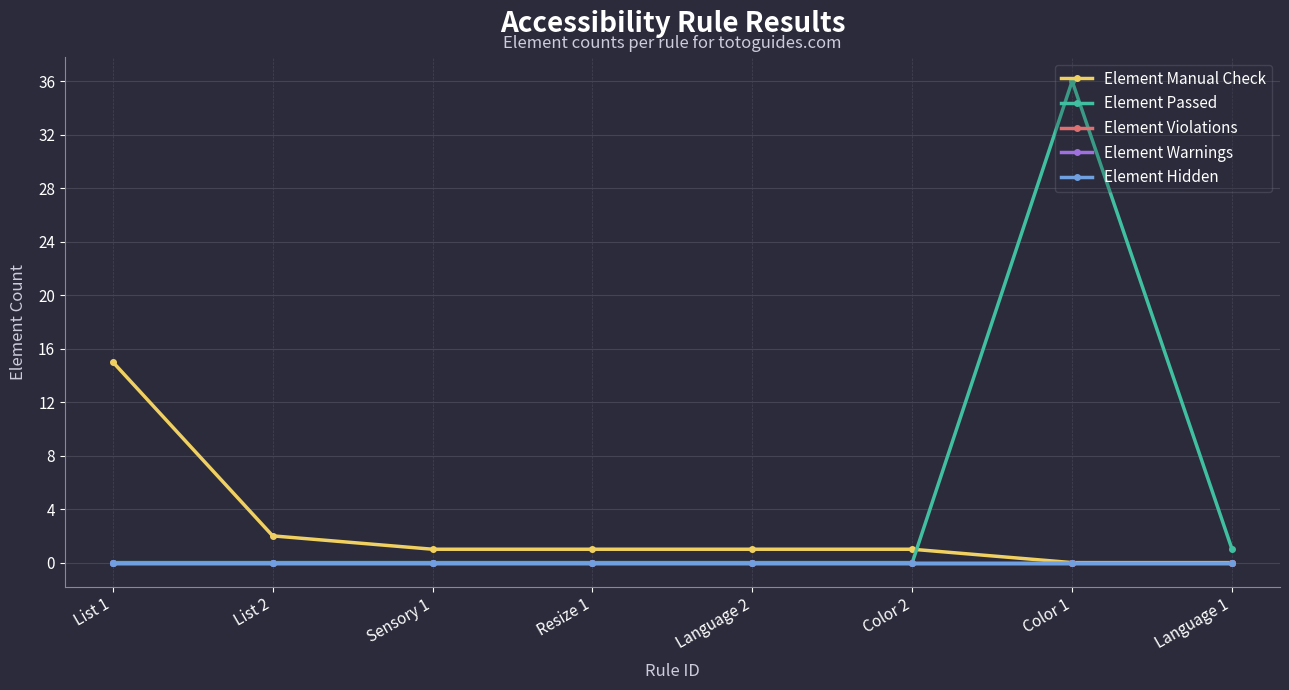

Between Color 1 and Color 2, which is larger?

Color 2